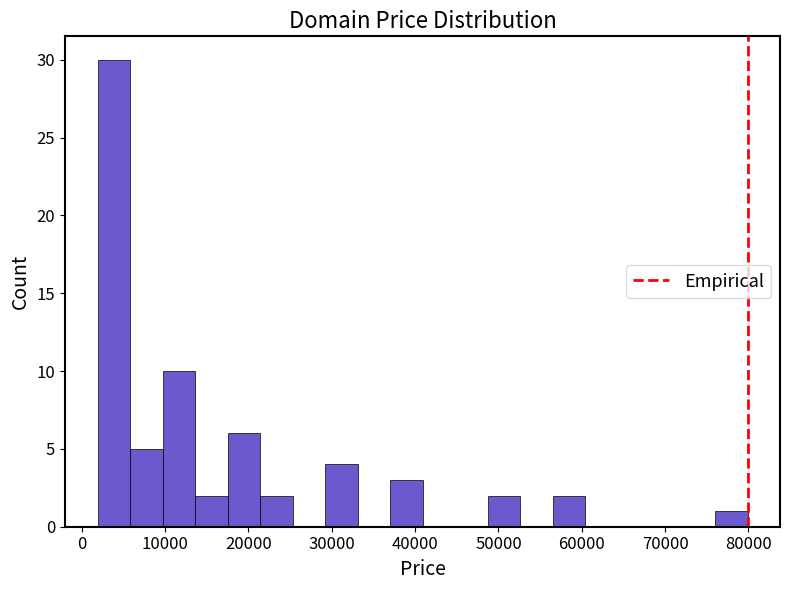

Around what value on the x-axis is the tallest bar? Give the approximate position of its centre, as read against the axis.

4000